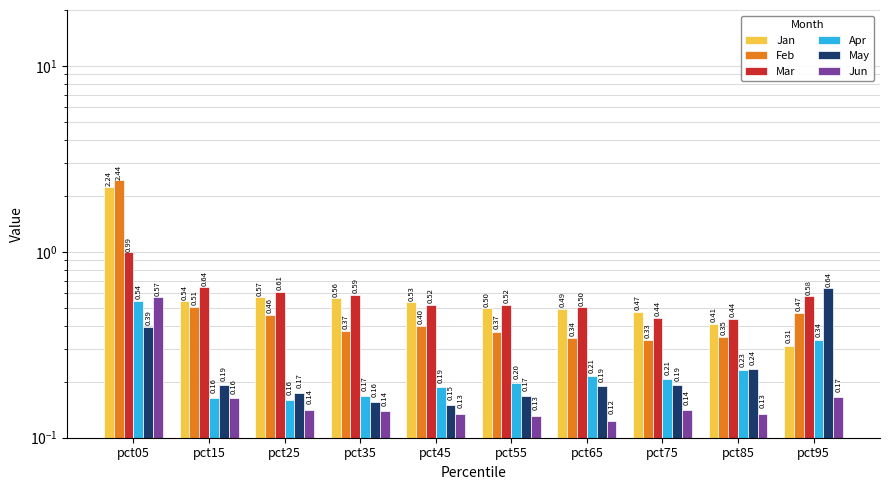

Are the bars horizontal?

No